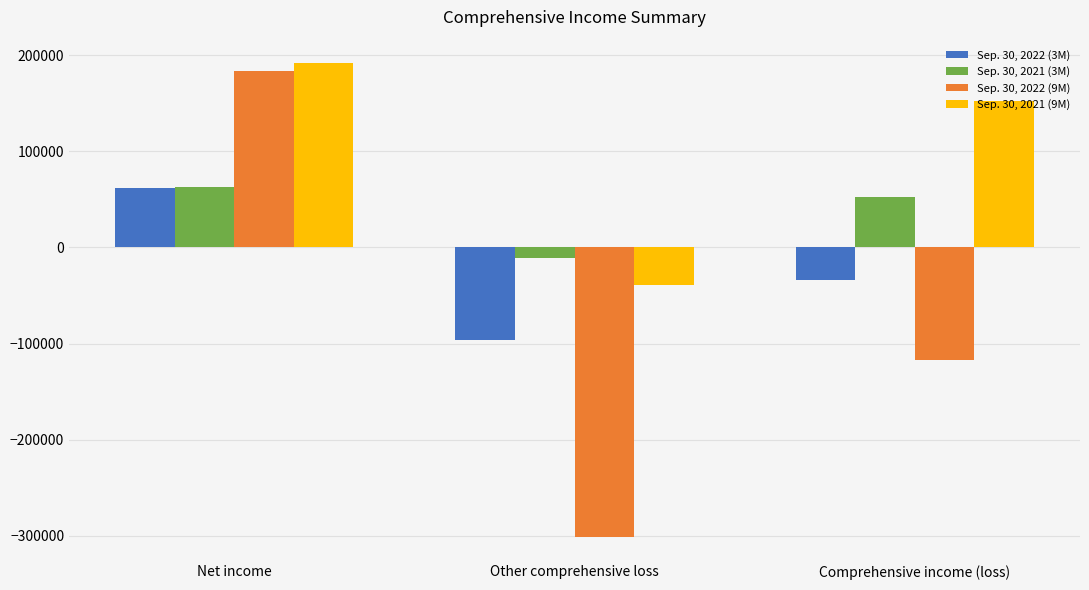

Which category has the highest value across all series?

Net income